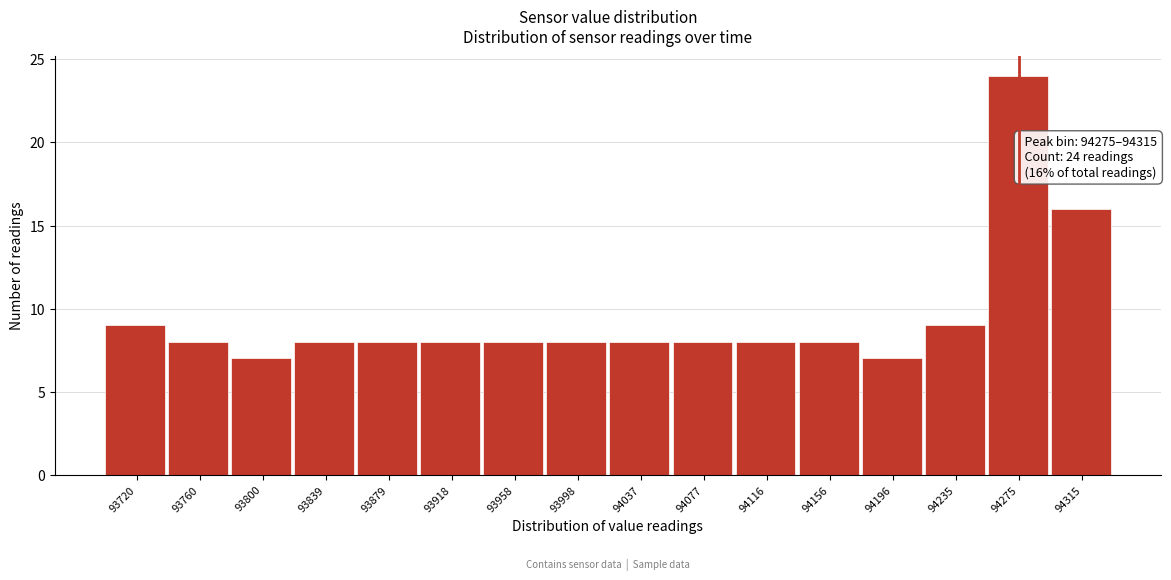

Reading left to right, extract all data points from this chart.

9	8	7	8	8	8	8	8	8	8	8	8	7	9	24	16